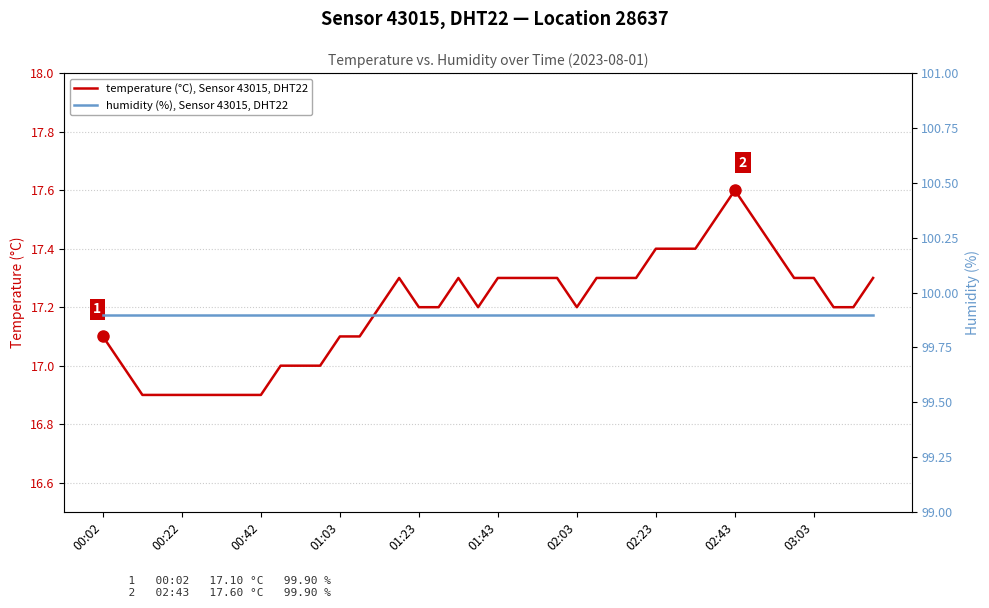

At how many categories does at least one series exceed 43?

40